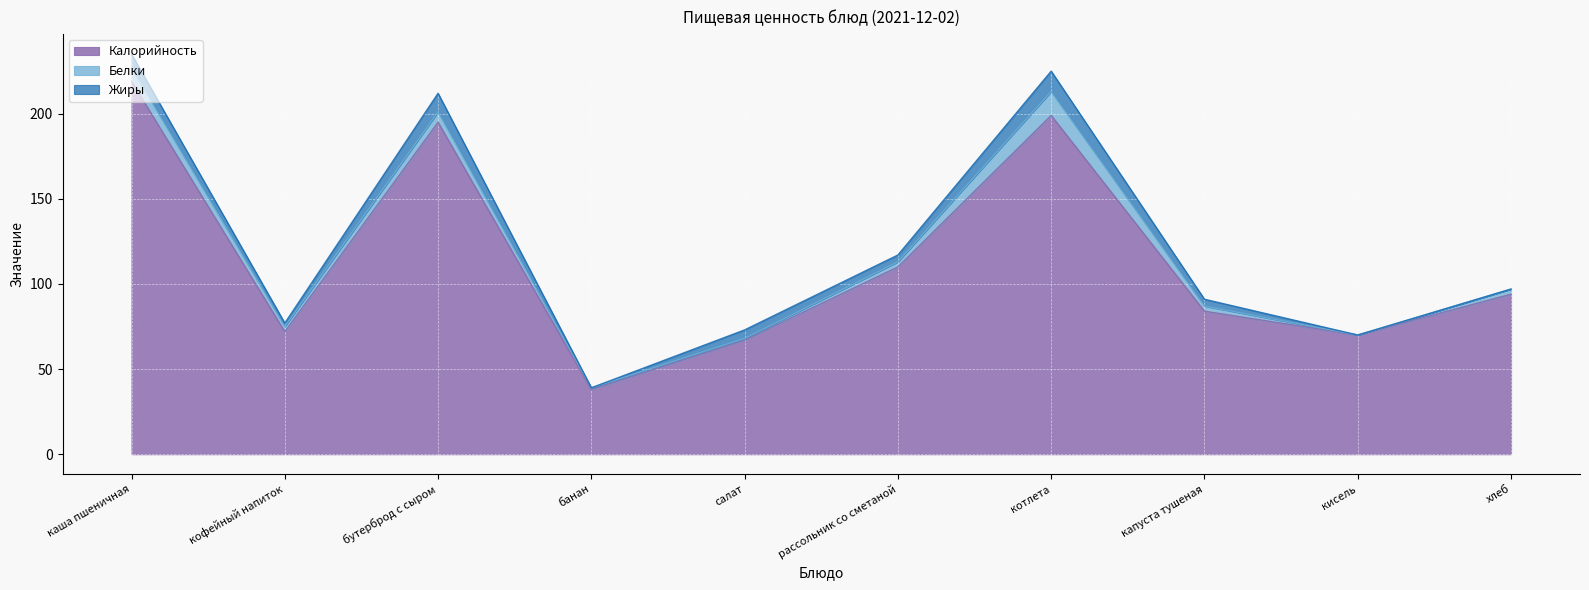

What is the total value across all series at рассольник со сметаной?

117